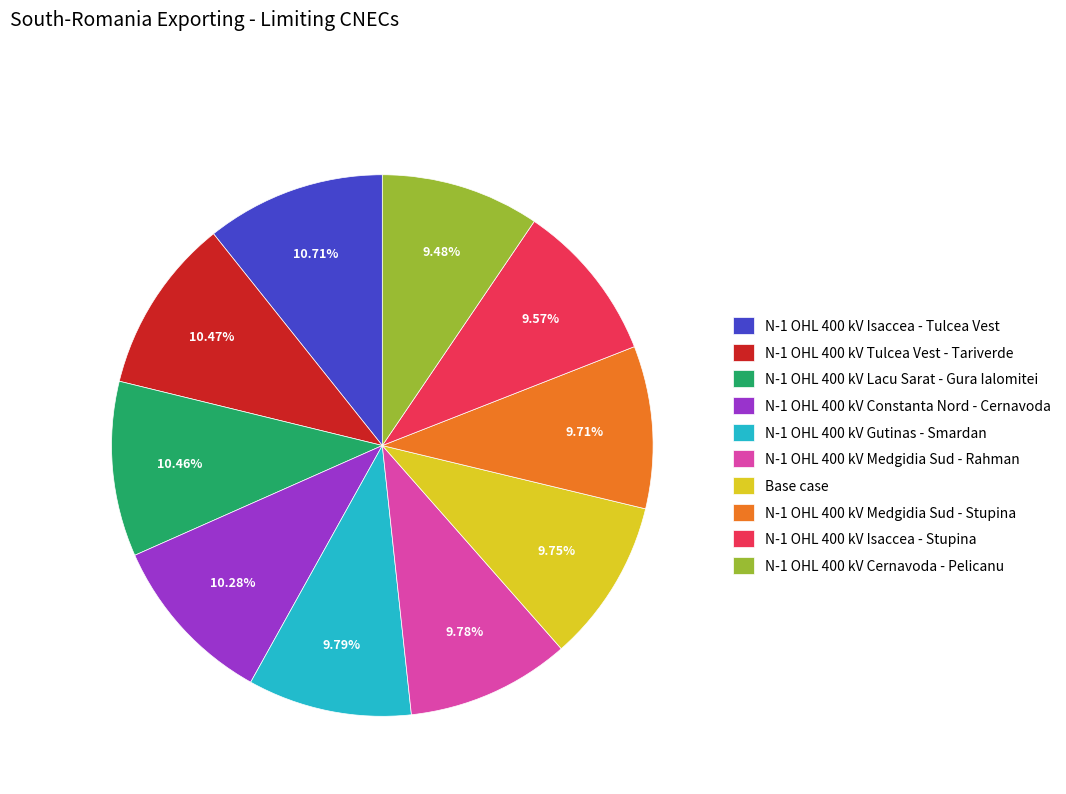

Is N-1 OHL 400 kV Gutinas - Smardan the majority of the pie?

No